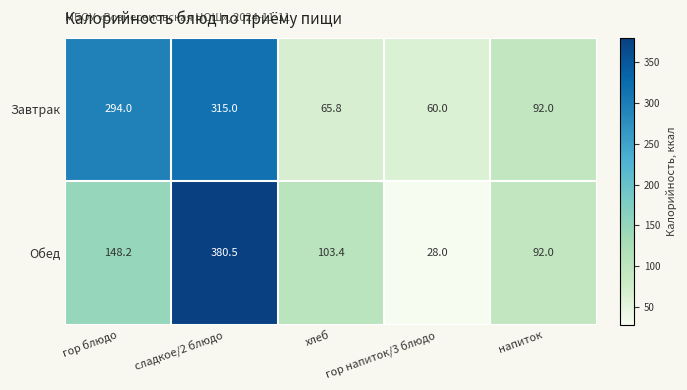

True or false: Завтрак has a value of 315.0 at сладкое/2 блюдо.

True